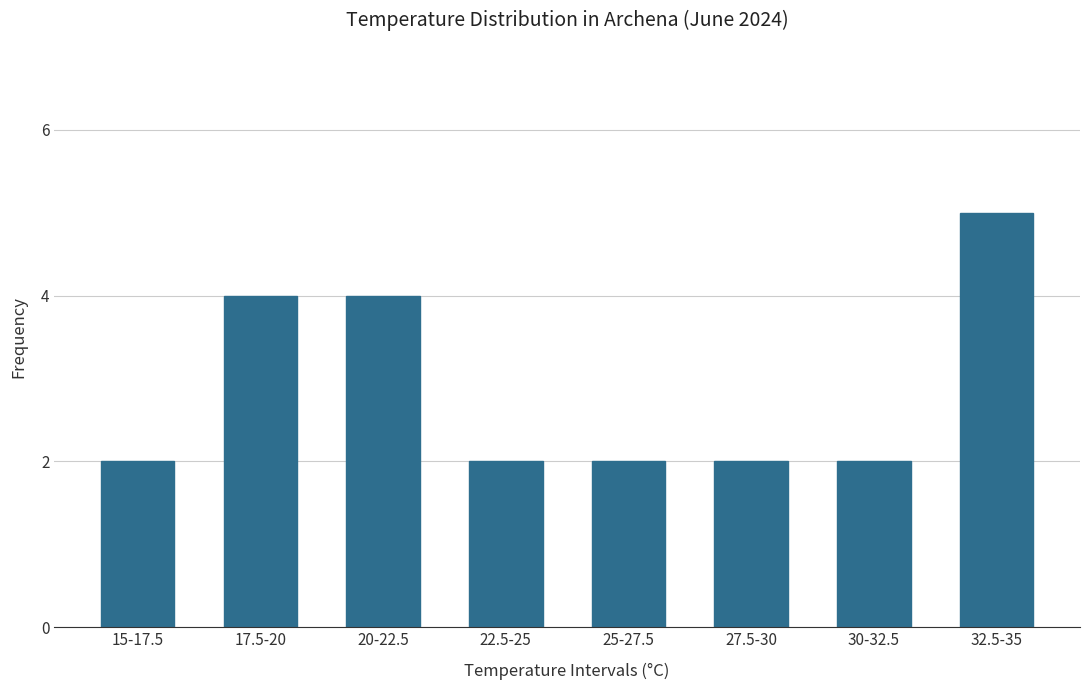

Reading right to left, what are all the values shown in this chart?

32.5-35=5	30-32.5=2	27.5-30=2	25-27.5=2	22.5-25=2	20-22.5=4	17.5-20=4	15-17.5=2